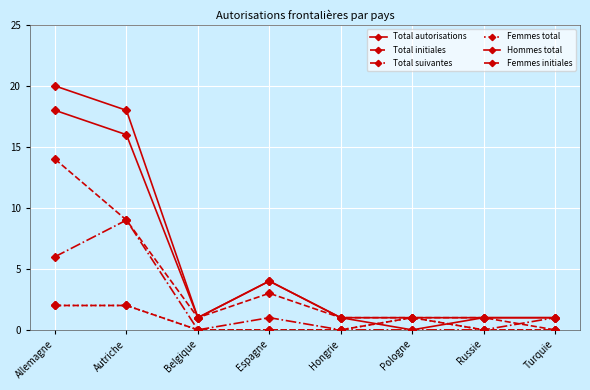

Rank the series by their maximum value, from lowest to highest.

Femmes total, Femmes initiales, Total suivantes, Total initiales, Hommes total, Total autorisations